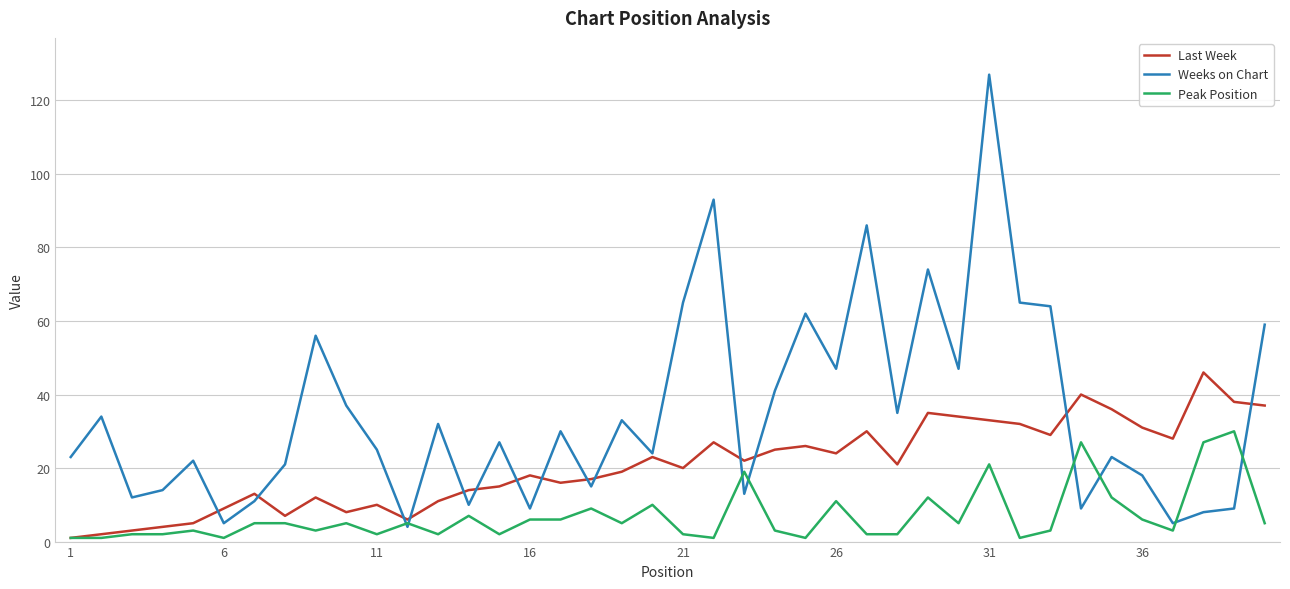

Does the chart have visible grid lines?

Yes